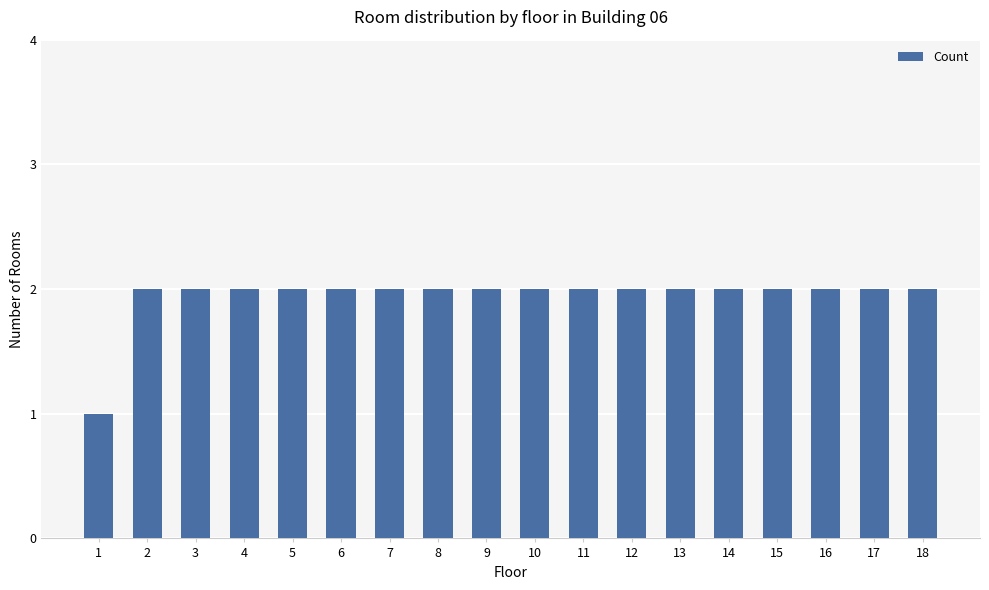

The value at 4 is 2. True or false?

True